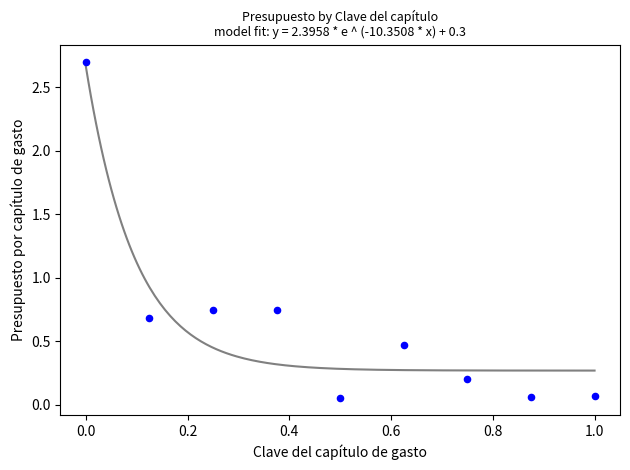

What is the average Y value?

0.6